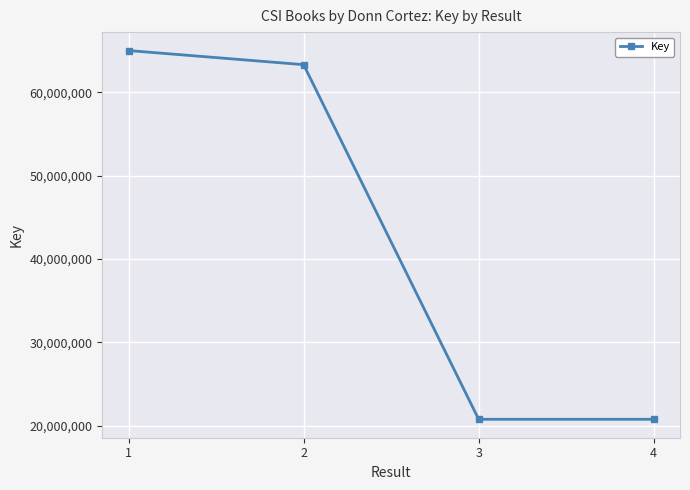

The chart shows a value of 20751120 at 4. True or false?

True